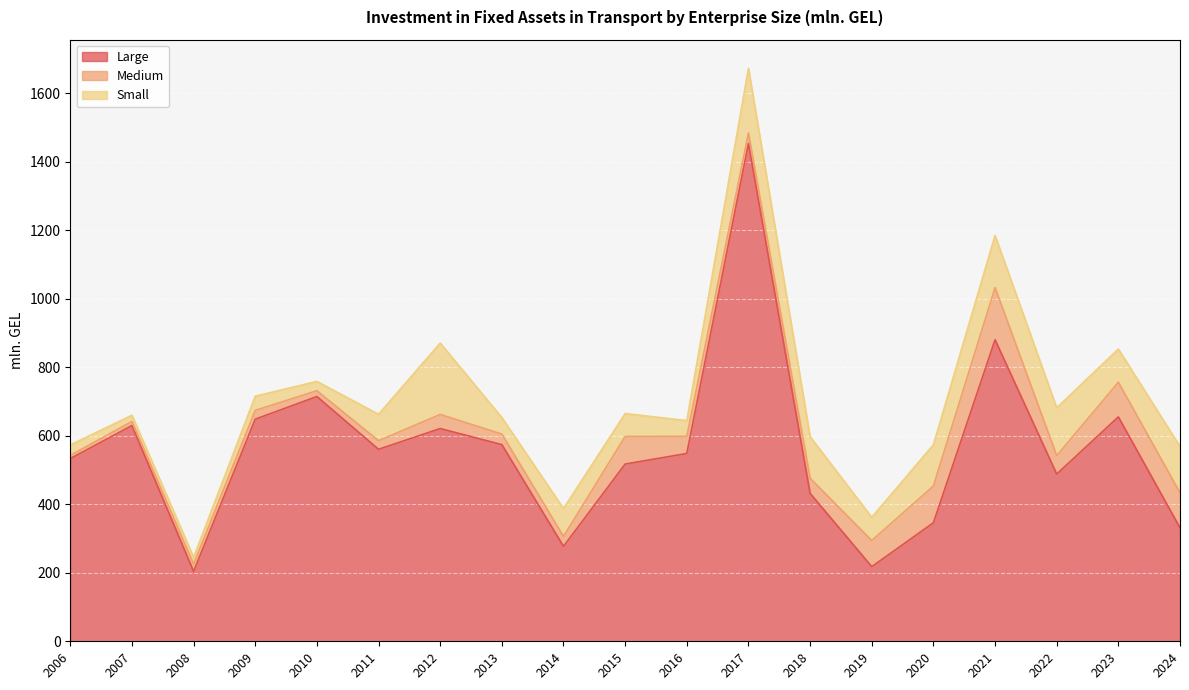

What is the lowest value of the Large series?

204.0